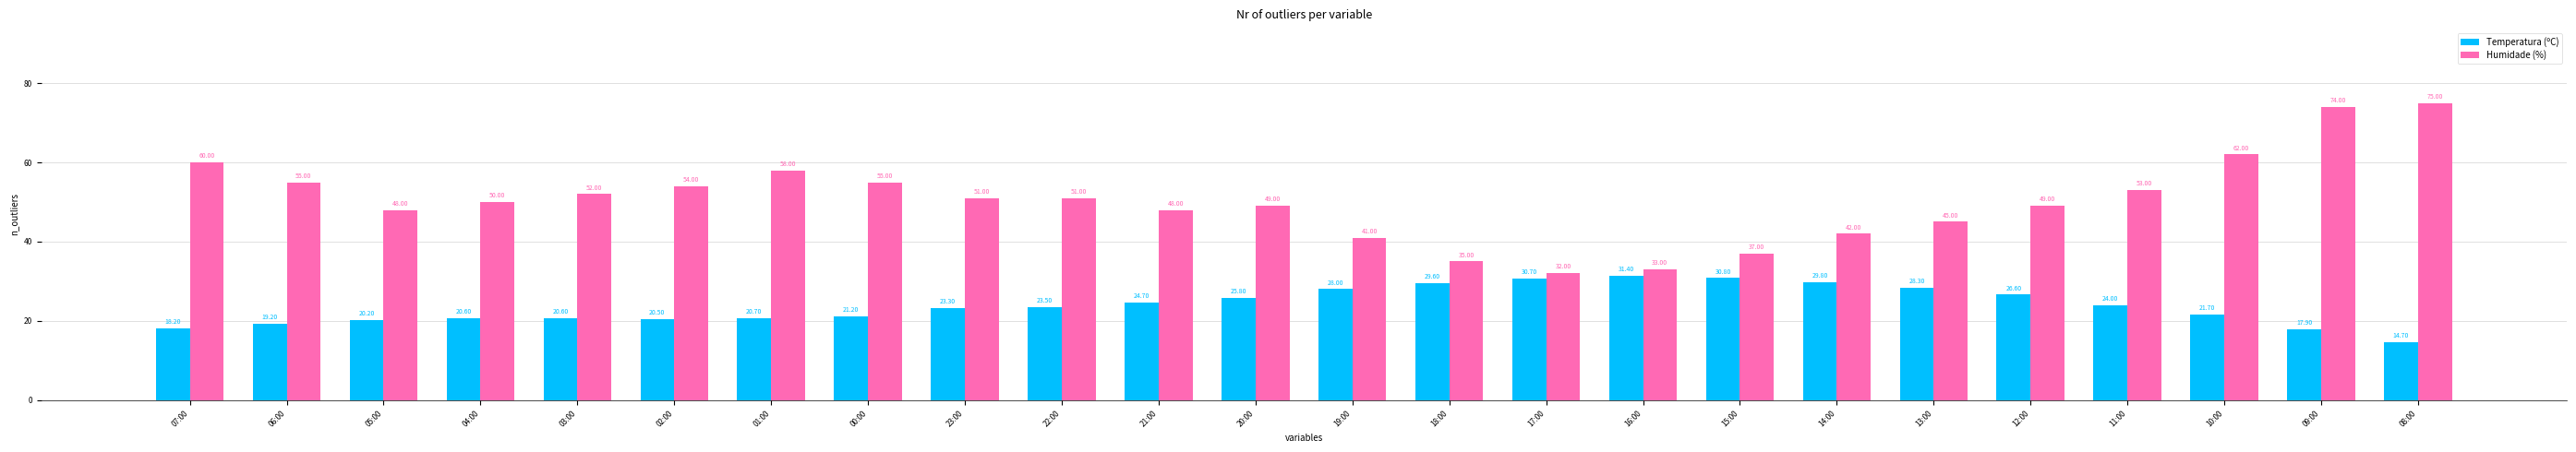

Rank the series at 13:00 from highest to lowest value.

Humidade (%), Temperatura (ºC)